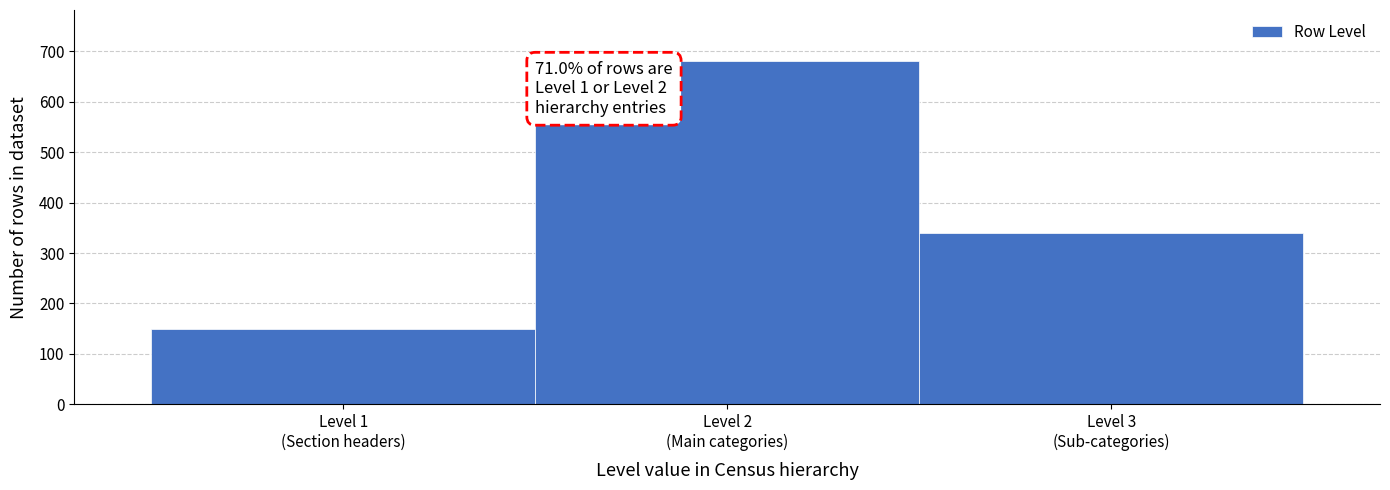

Reading left to right, list all the values displayed in this chart.

150	680	339